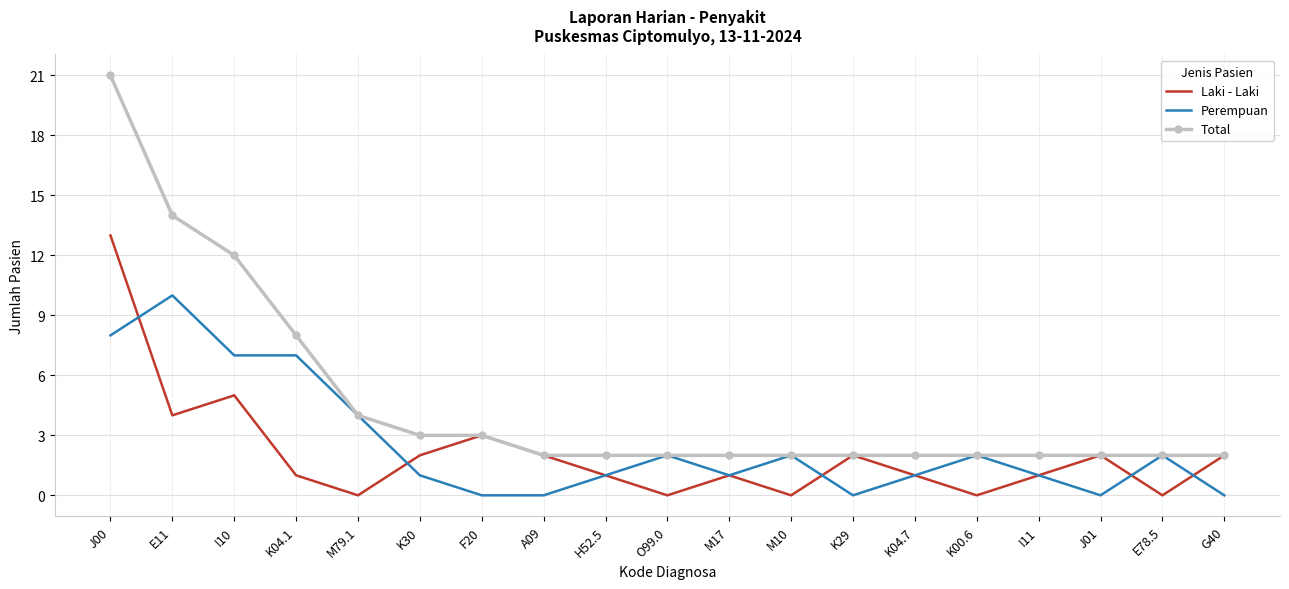

What is the maximum value for Perempuan?

10